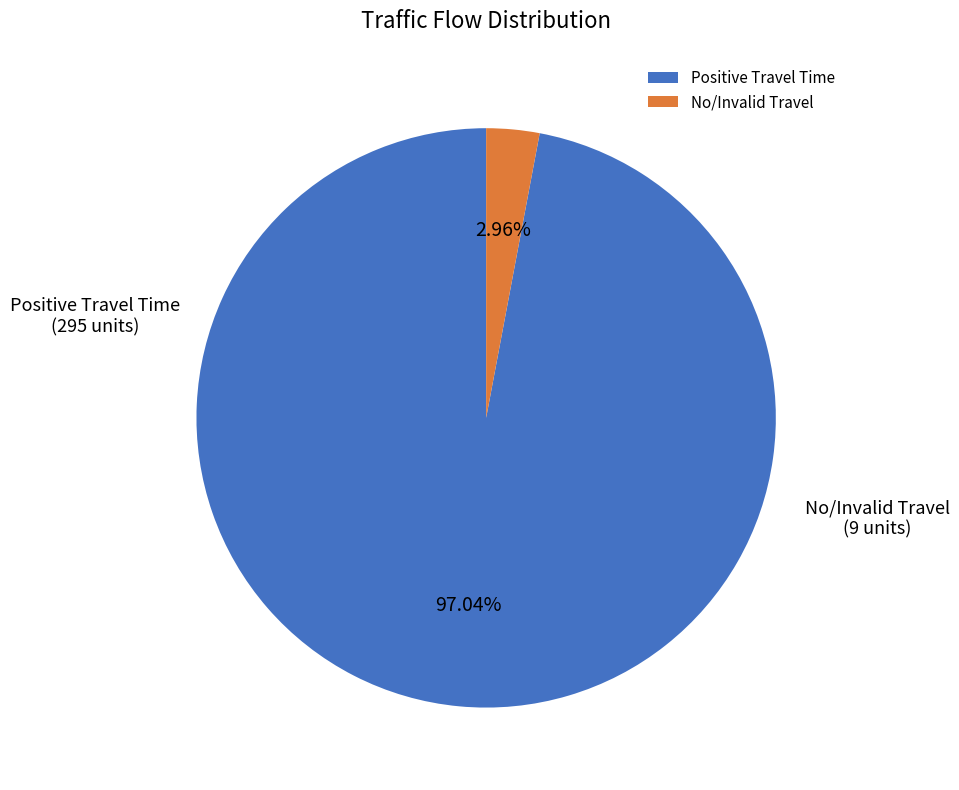

Does any single category account for the majority?

Yes